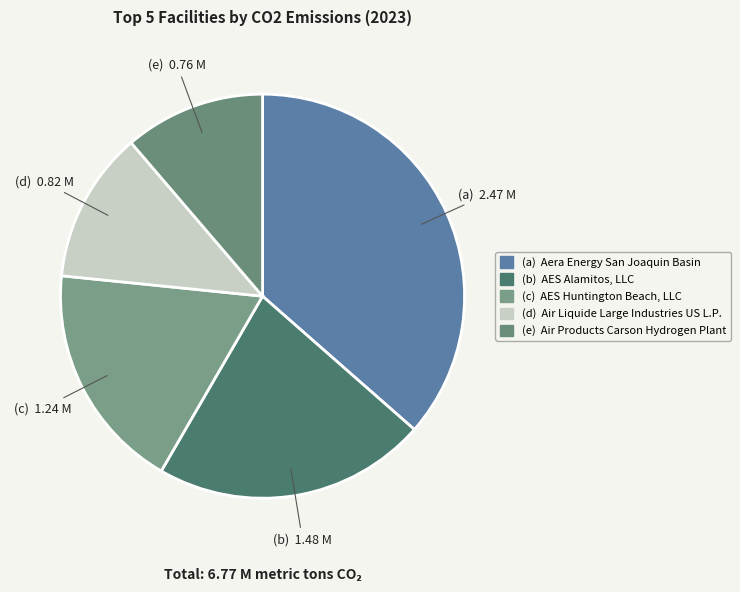

Rank the categories by value from highest to lowest.

Aera Energy San Joaquin Basin, AES Alamitos, LLC, AES Huntington Beach, LLC, Air Liquide Large Industries US L.P., Air Products Carson Hydrogen Plant